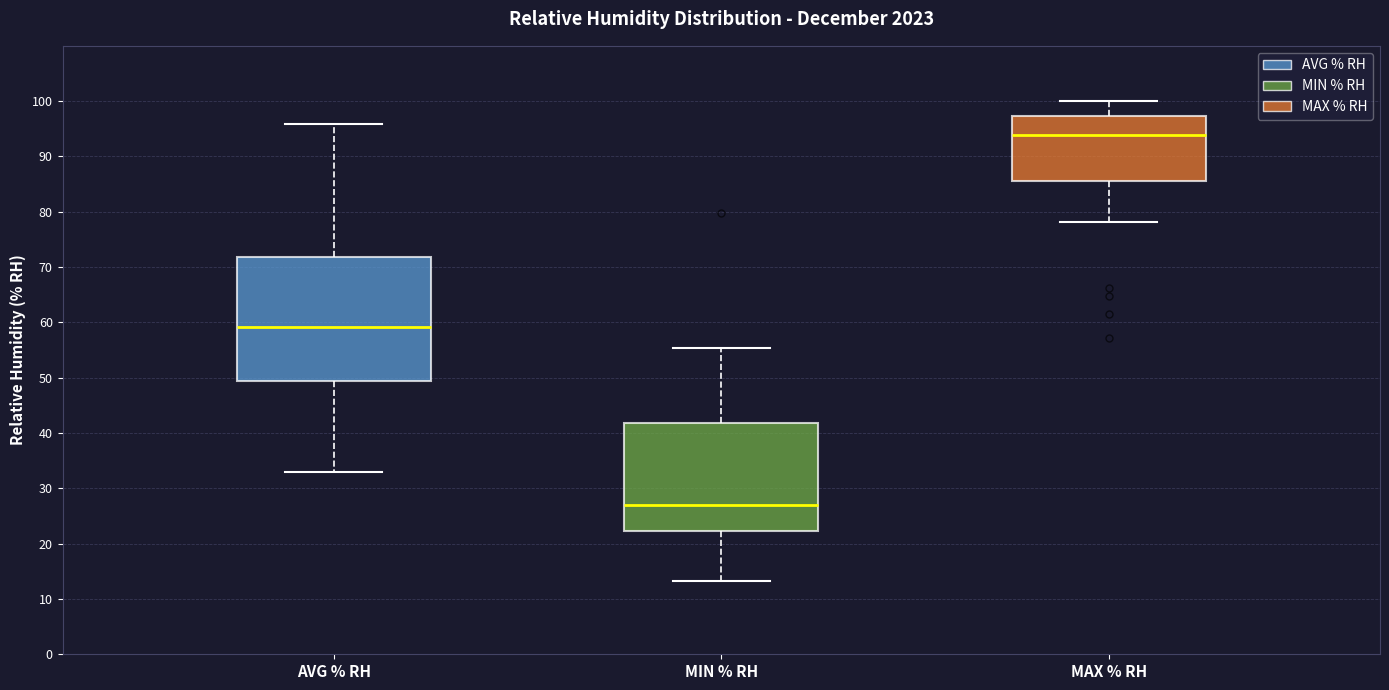

Comparing the boxes themselves (not the whiskers), which one is the tallest?

AVG % RH